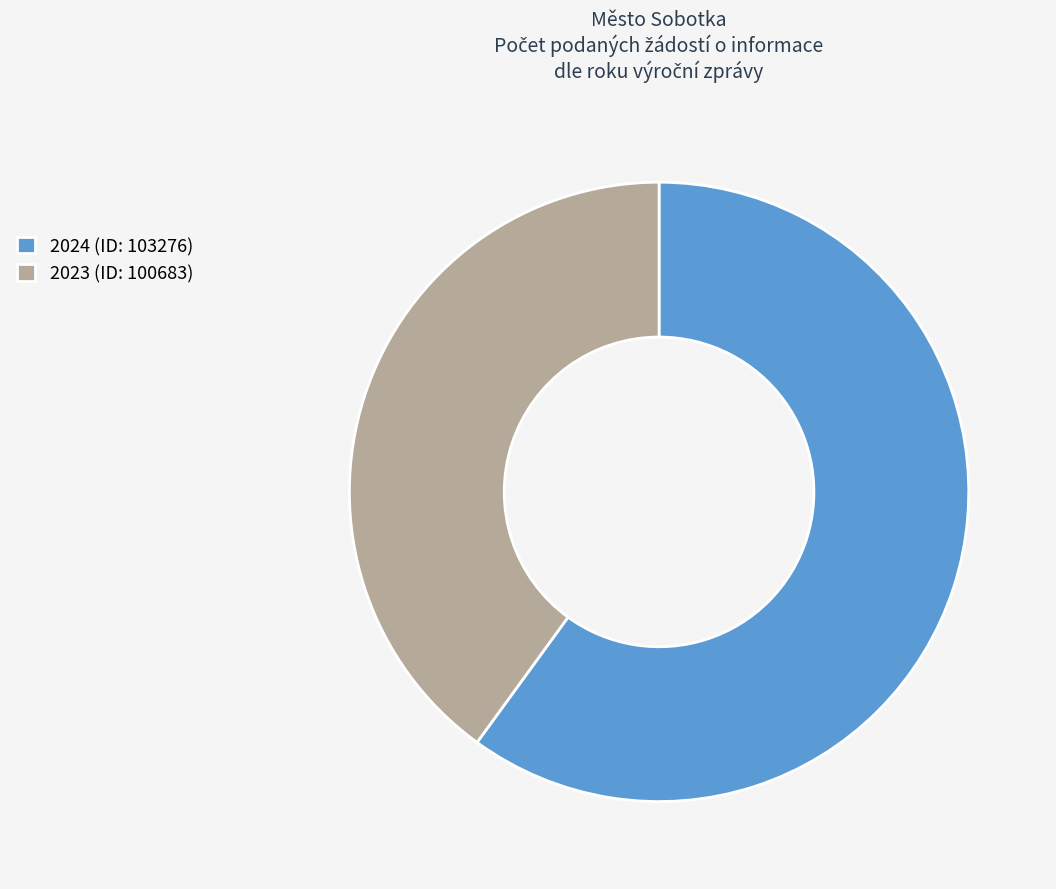

Rank the categories by value from highest to lowest.

2024 (ID: 103276), 2023 (ID: 100683)